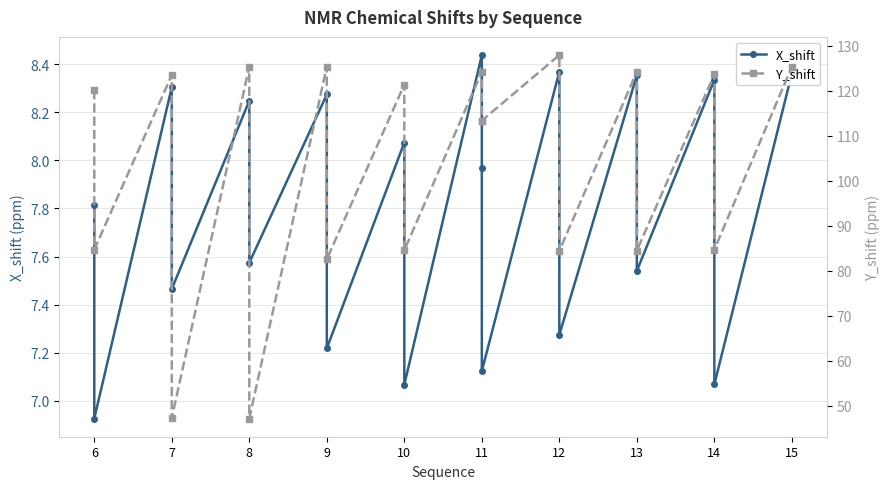

Reading right to left, list all the values displayed in this chart.

X_shift: 8.4	7.1	8.3	7.5	8.4	7.3	8.4	7.1	8.0	8.4	7.1	8.1	7.2	8.3	7.6	8.2	7.5	8.3	6.9	7.8
Y_shift: 125.4	84.7	123.6	84.5	124.2	84.5	128.0	113.4	113.4	124.2	84.6	121.4	82.6	125.4	47.2	125.4	47.3	123.5	84.7	120.2